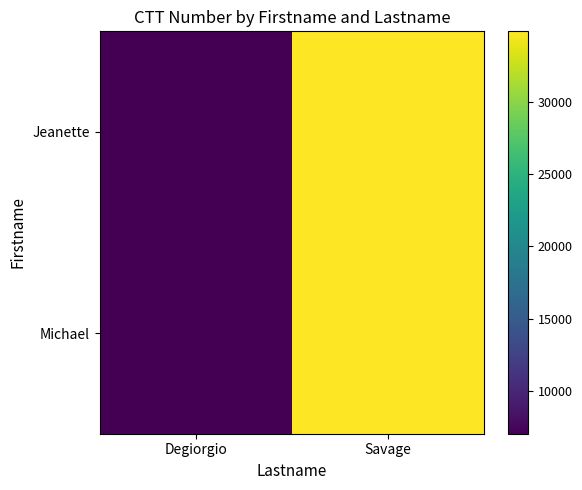

Reading right to left, what are all the values shown in this chart?

Jeanette: Savage=34850	Degiorgio=7075
Michael: Savage=34850	Degiorgio=7075